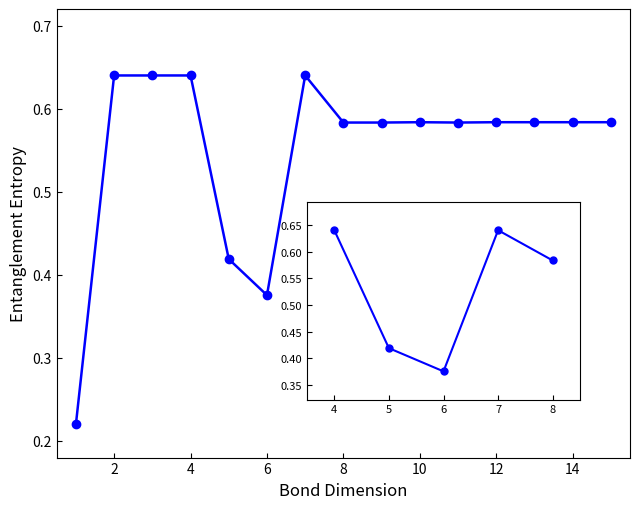

At which category does the data reach its first local peak?

4